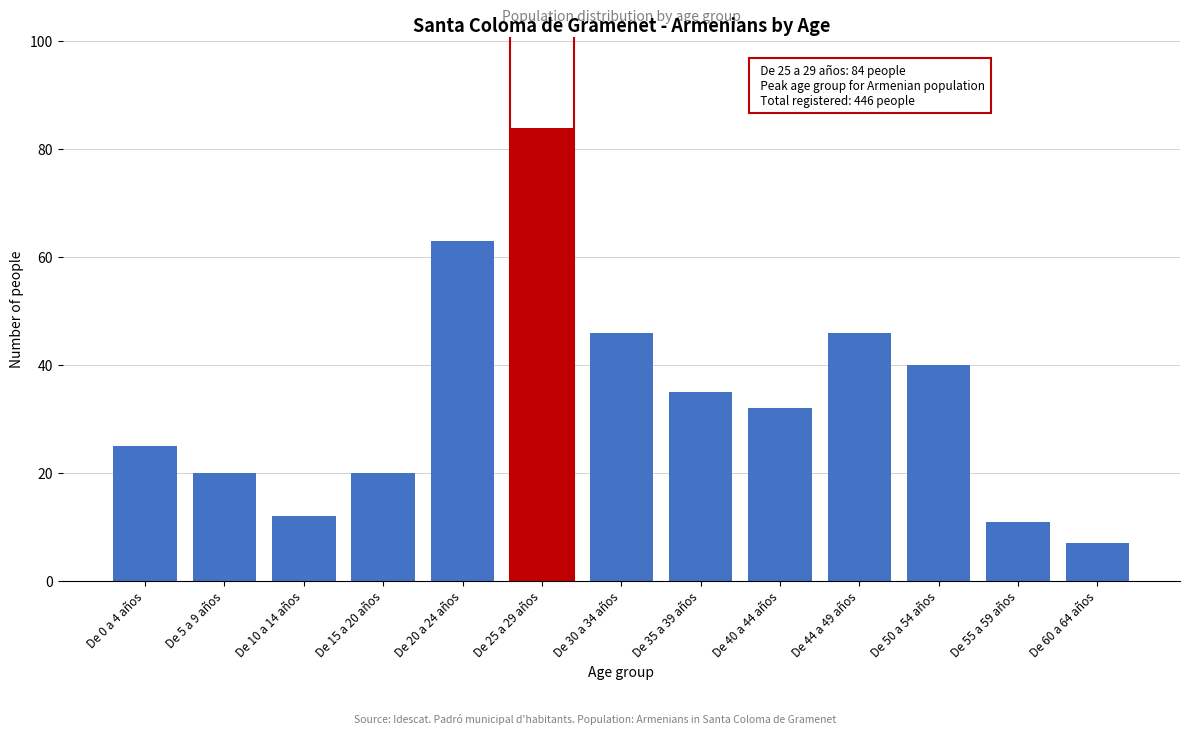

Reading left to right, transcribe all the data shown in this chart.

De 0 a 4 años=25	De 5 a 9 años=20	De 10 a 14 años=12	De 15 a 20 años=20	De 20 a 24 años=63	De 25 a 29 años=84	De 30 a 34 años=46	De 35 a 39 años=35	De 40 a 44 años=32	De 44 a 49 años=46	De 50 a 54 años=40	De 55 a 59 años=11	De 60 a 64 años=7